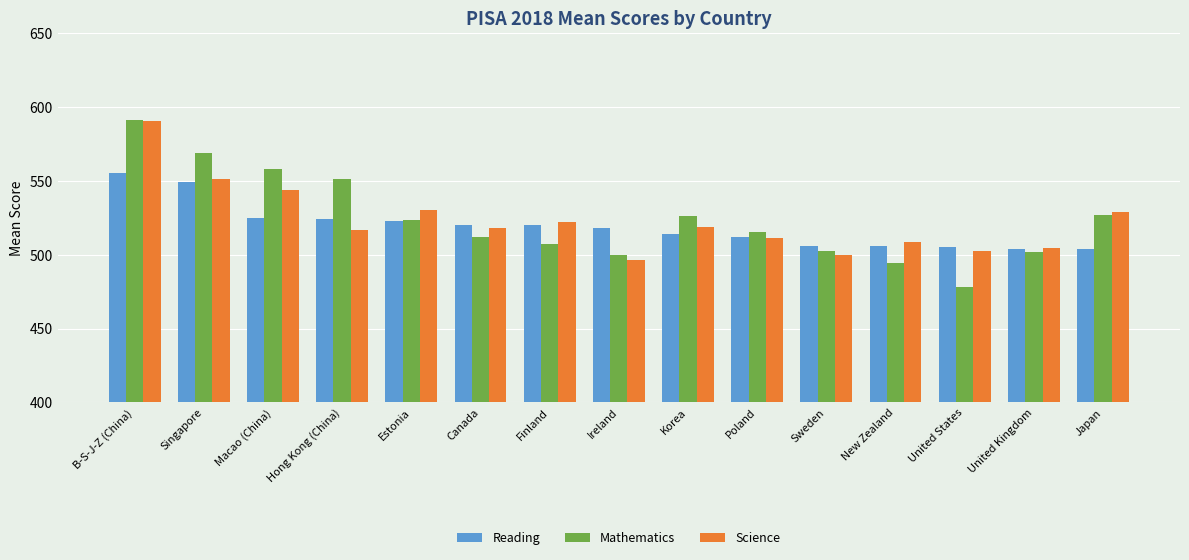

What is the value of the Reading bar at the 10th from the left?

511.9